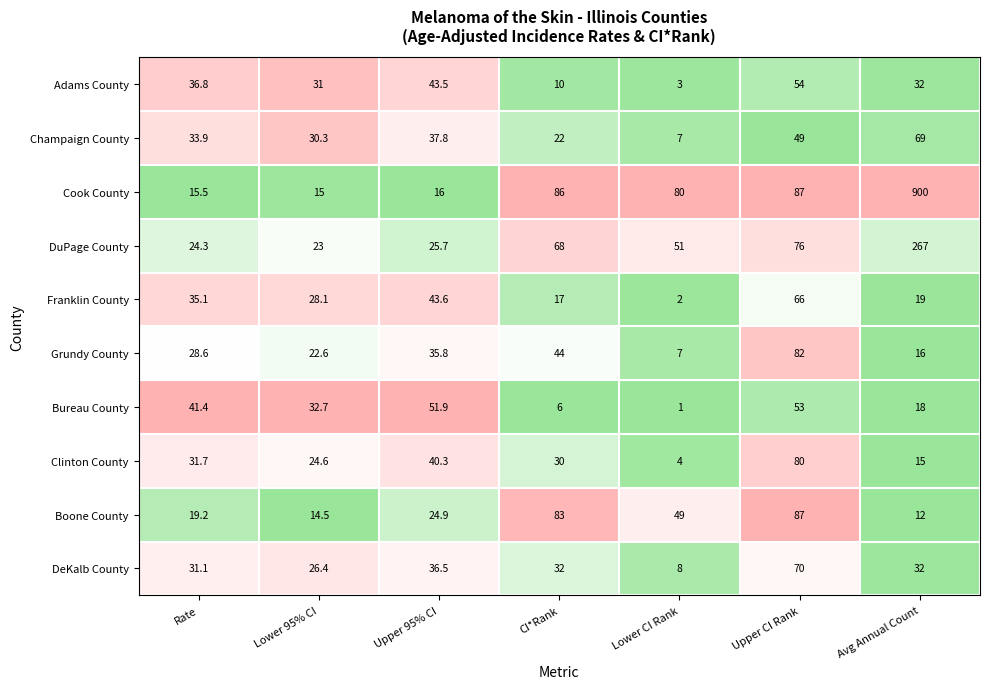

Where is Cook County nearest to the value 457?

Upper CI Rank